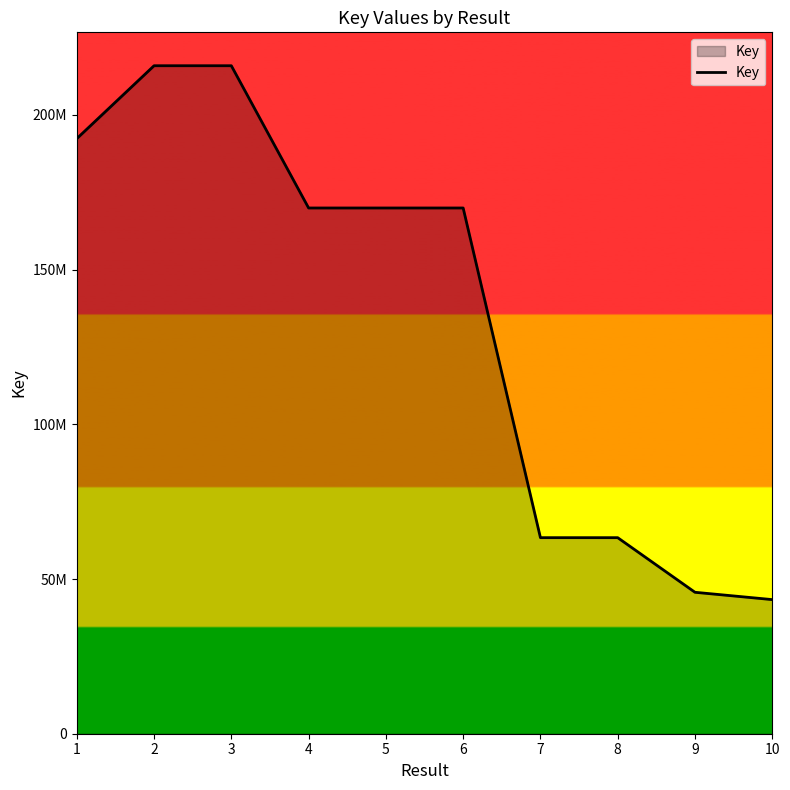

What is the value of the 7th point from the left?

63362231